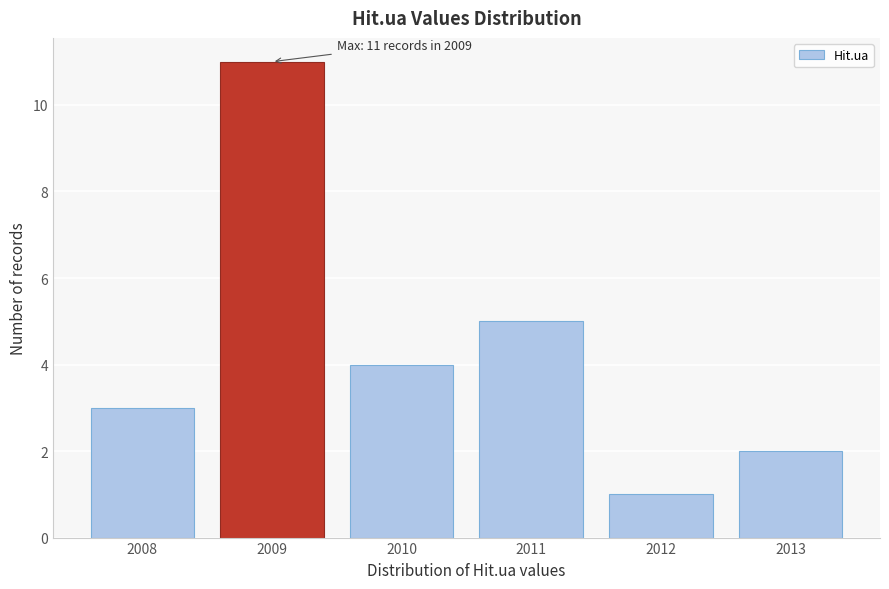

Reading right to left, what are all the values shown in this chart?

2013=2	2012=1	2011=5	2010=4	2009=11	2008=3